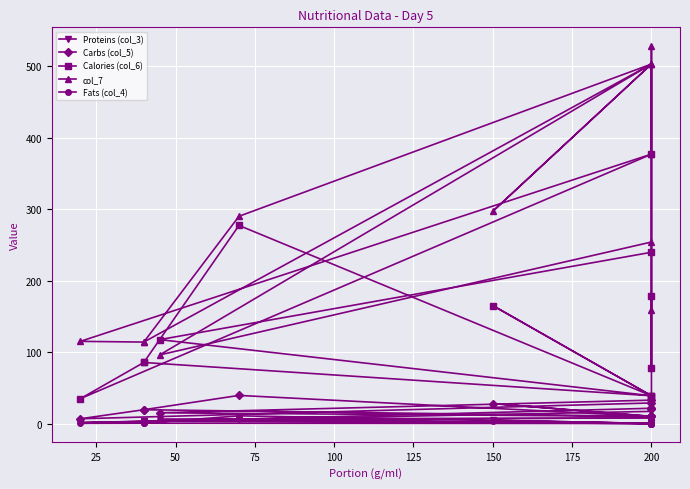

How many interior local peaks does the Fats (col_4) series have?

4